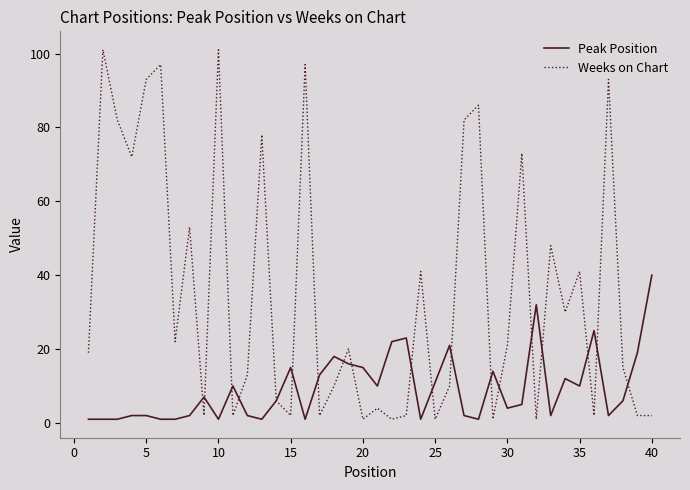

Rank the series by their maximum value, from highest to lowest.

Weeks on Chart, Peak Position